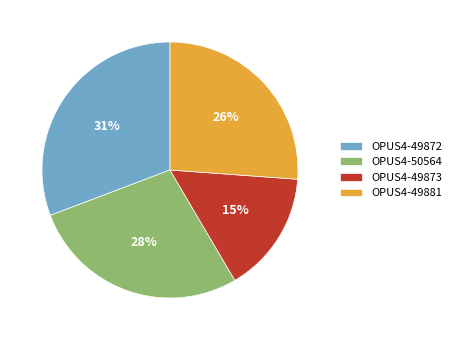

Rank the categories by value from lowest to highest.

OPUS4-49873, OPUS4-49881, OPUS4-50564, OPUS4-49872